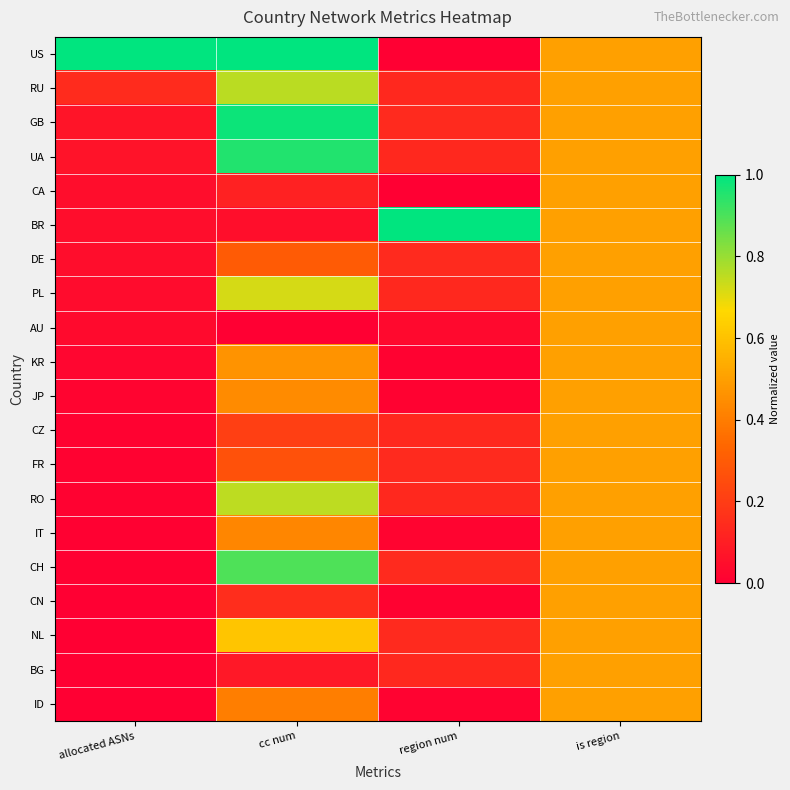

Rank the series by their maximum value, from lowest to highest.

CA, DE, AU, KR, JP, CZ, FR, IT, CN, BG, ID, NL, PL, RO, RU, CH, UA, GB, US, BR